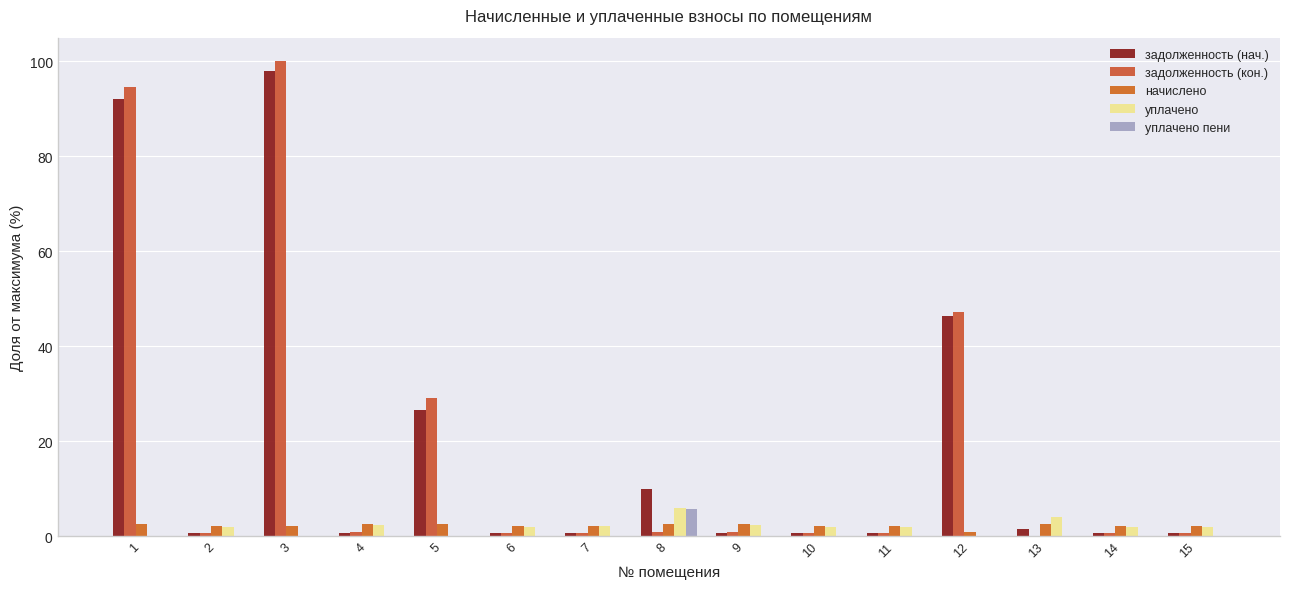

Which series has the widest spread of values?

задолженность (кон.)